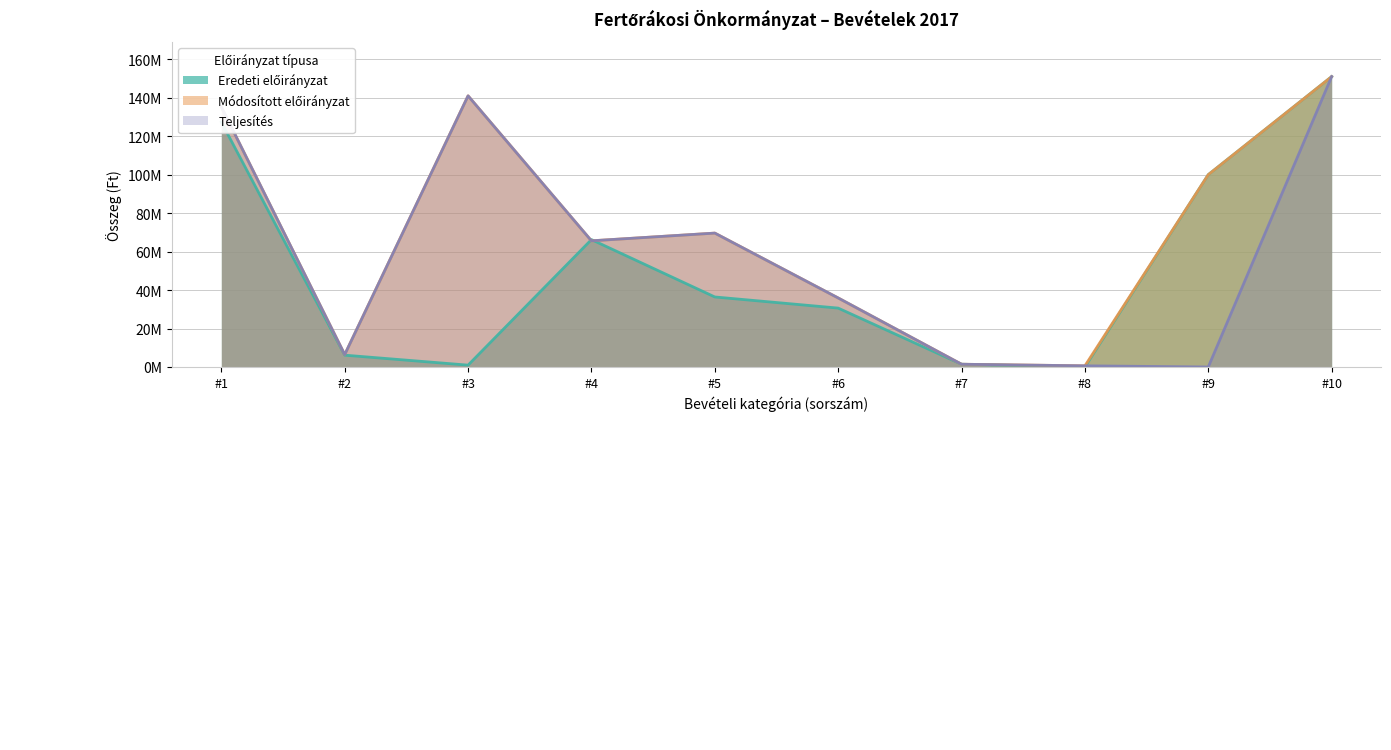

True or false: Teljesítés has a value of 150957718 at #10.

True